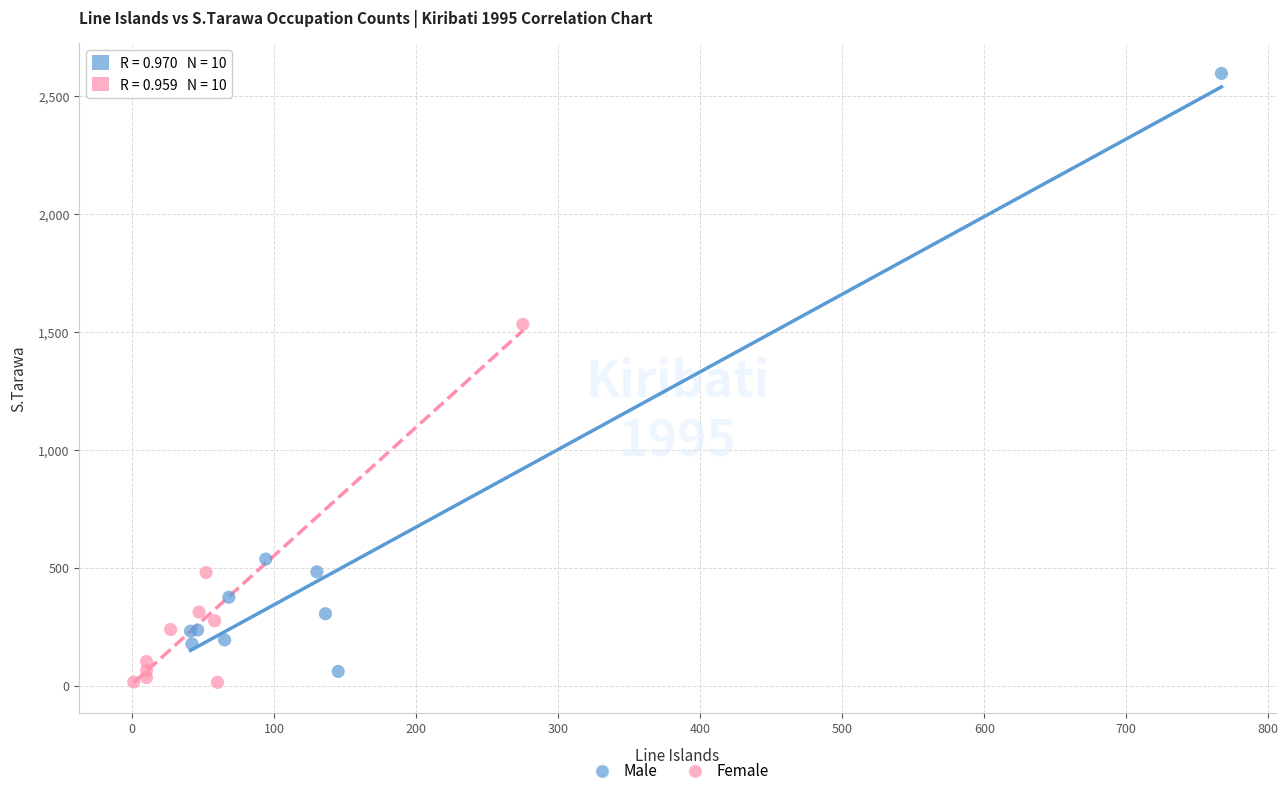

Which series has the largest Y range (max minus min)?

Male